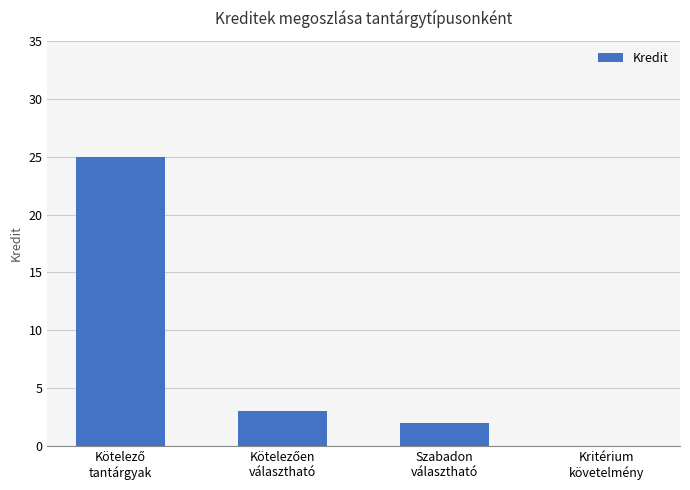

Count the number of data series in this chart.

1